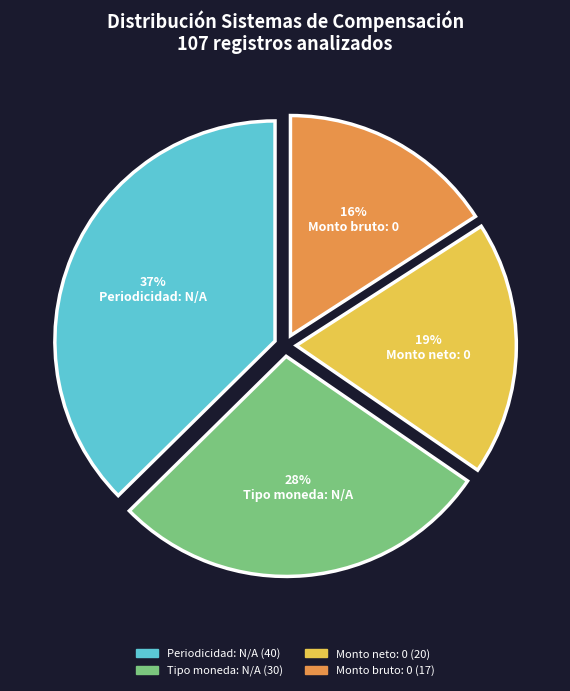

Count the number of slices in the pie.

4